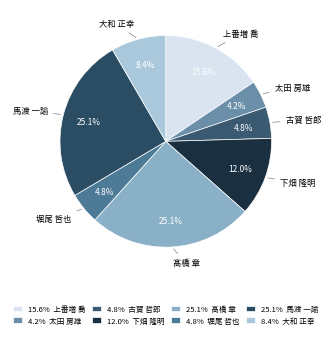

How many slices are in this pie chart?

8